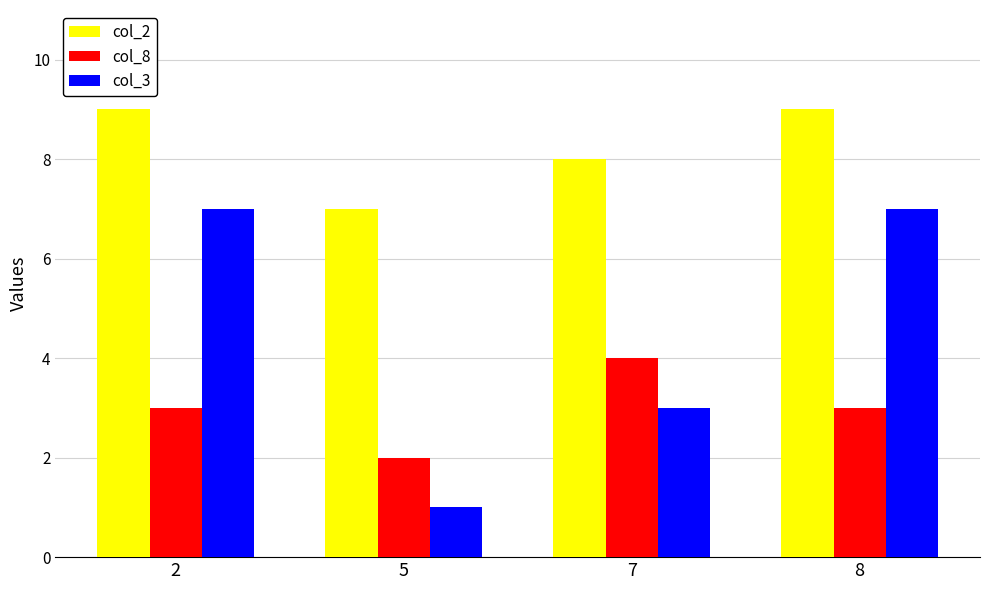

What is the lowest value of the col_2 series?

7